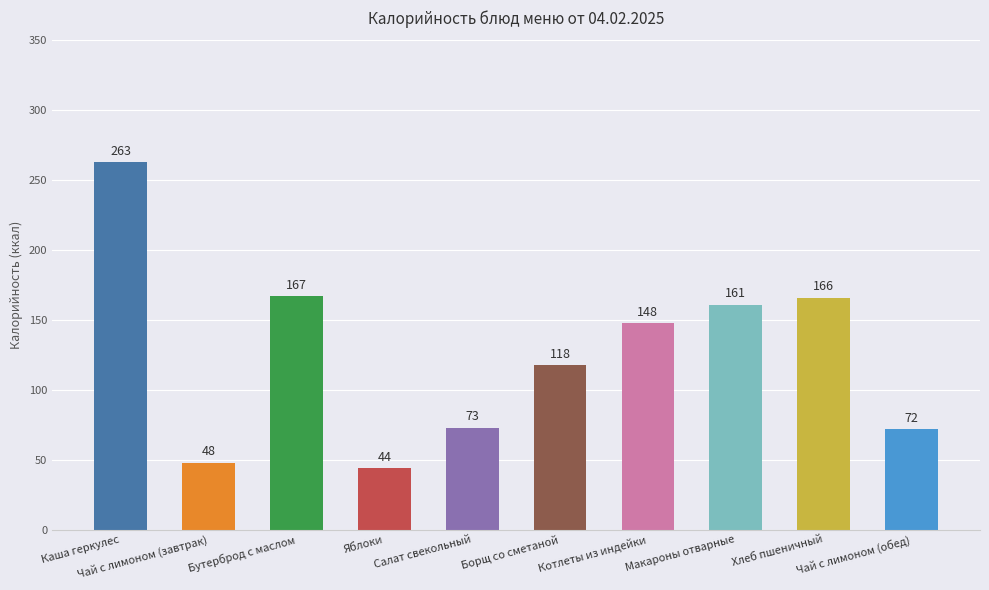

What is the ratio of the value at Яблоки to the value at Макароны отварные?

0.3